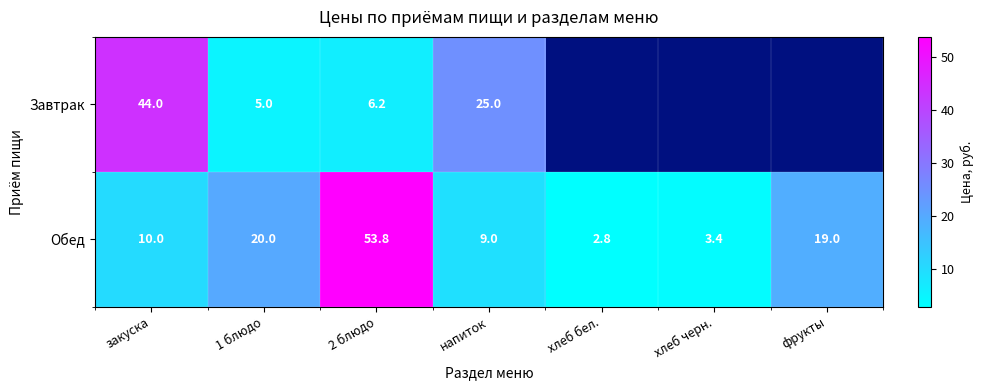

At which category is the sum across all series the highest?

2 блюдо